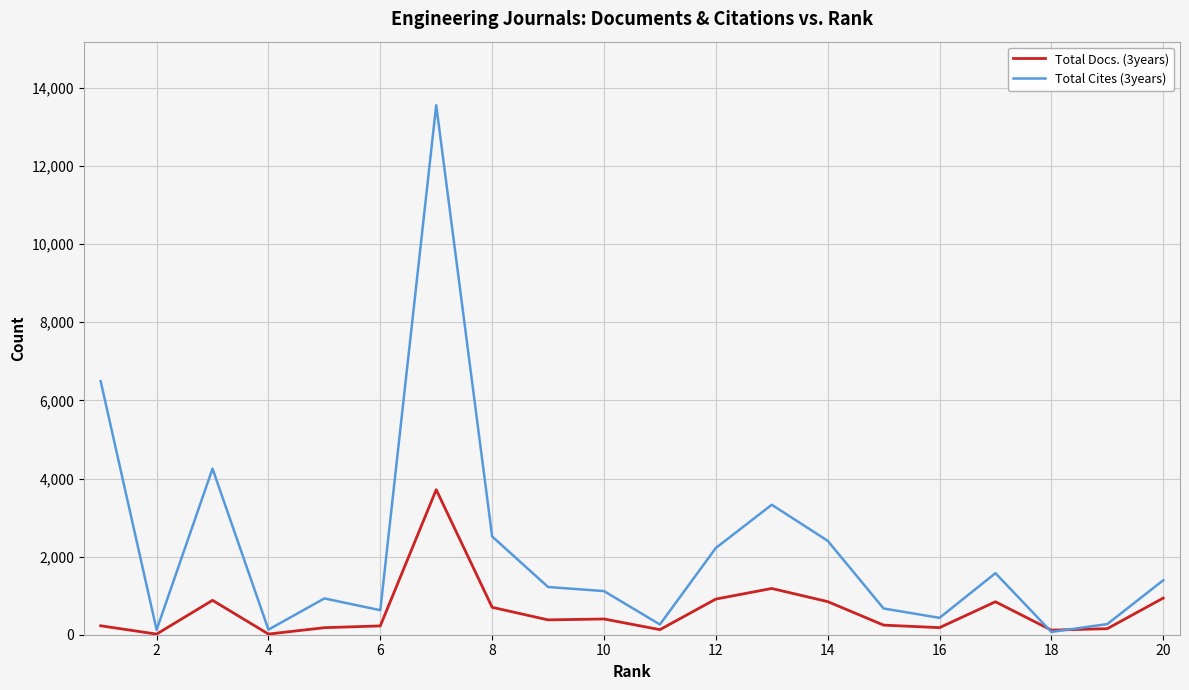

Which series has the widest spread of values?

Total Cites (3years)